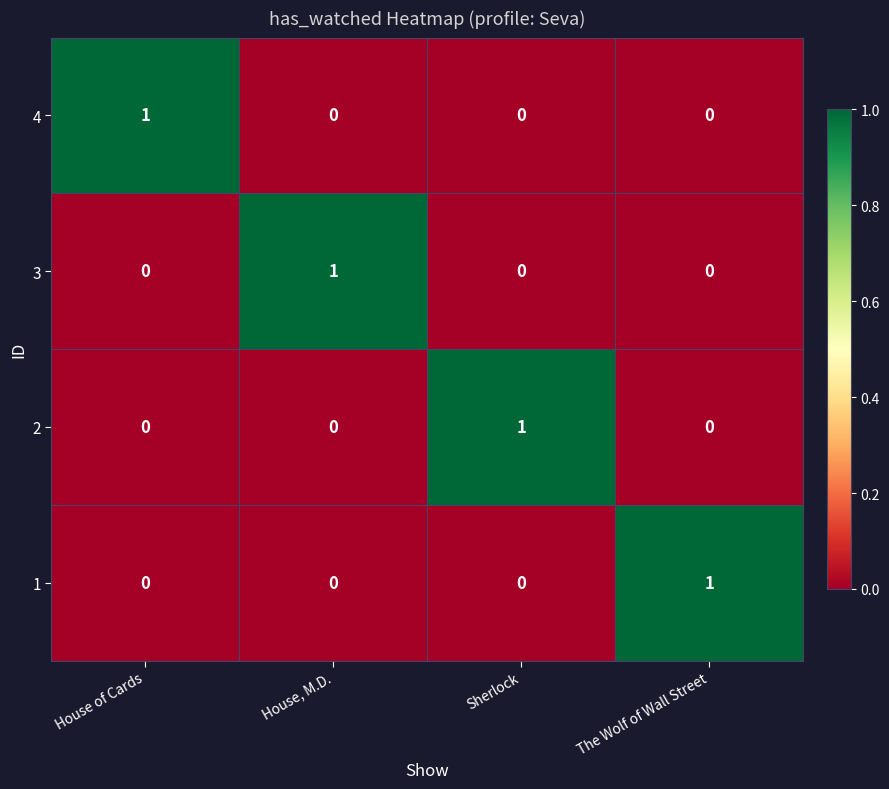

How many 4 values are between 0 and 1?

4